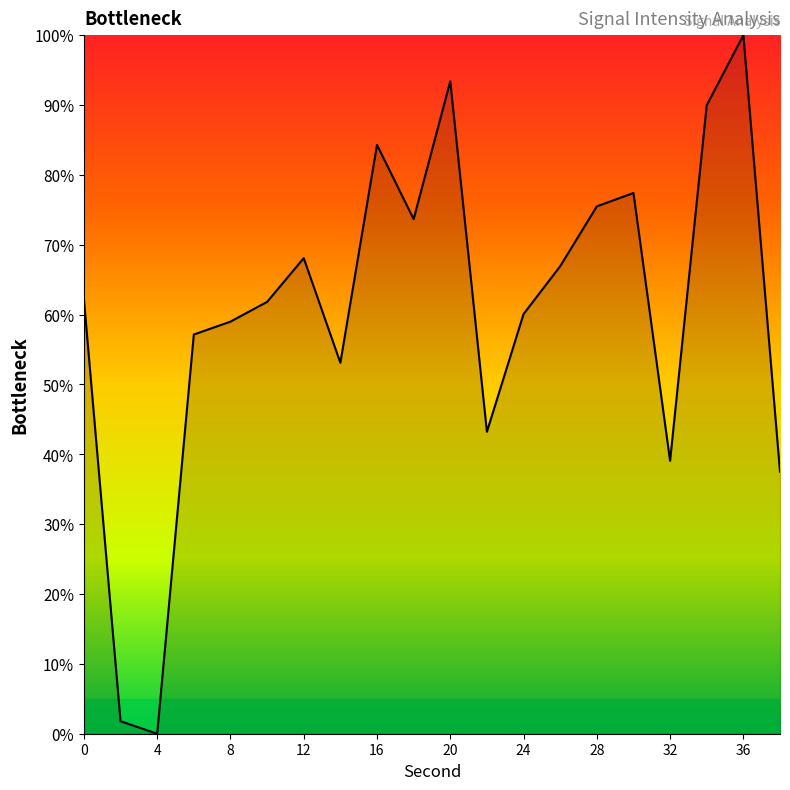

What is the difference between the maximum and minimum values?

100.0